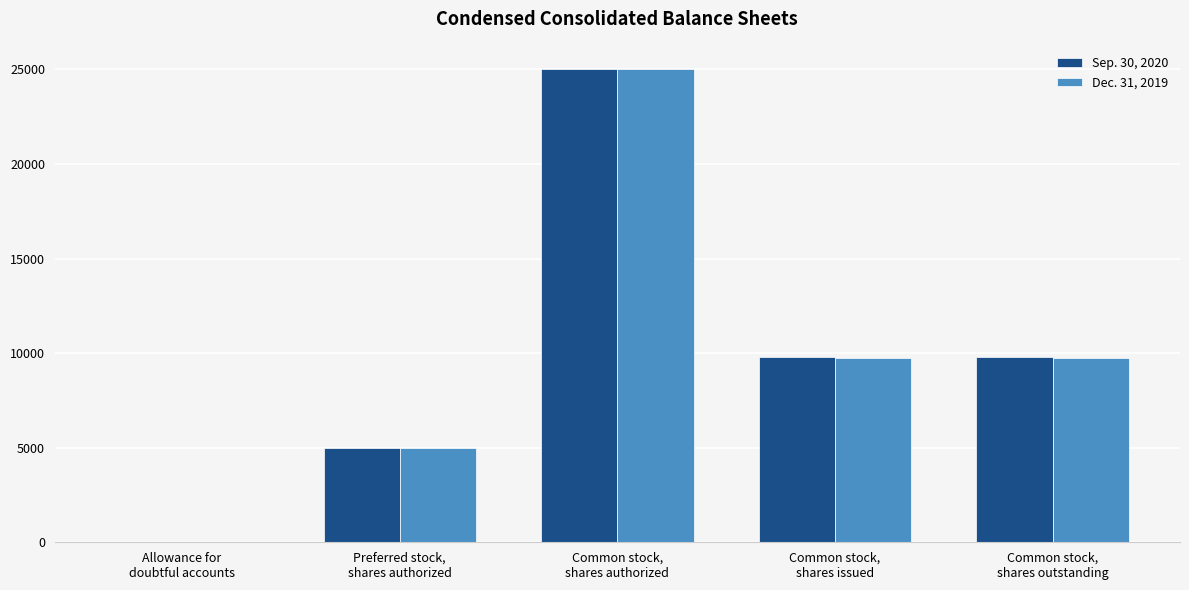

What is the spread (max minus min) of values at Common stock,
shares issued?

16